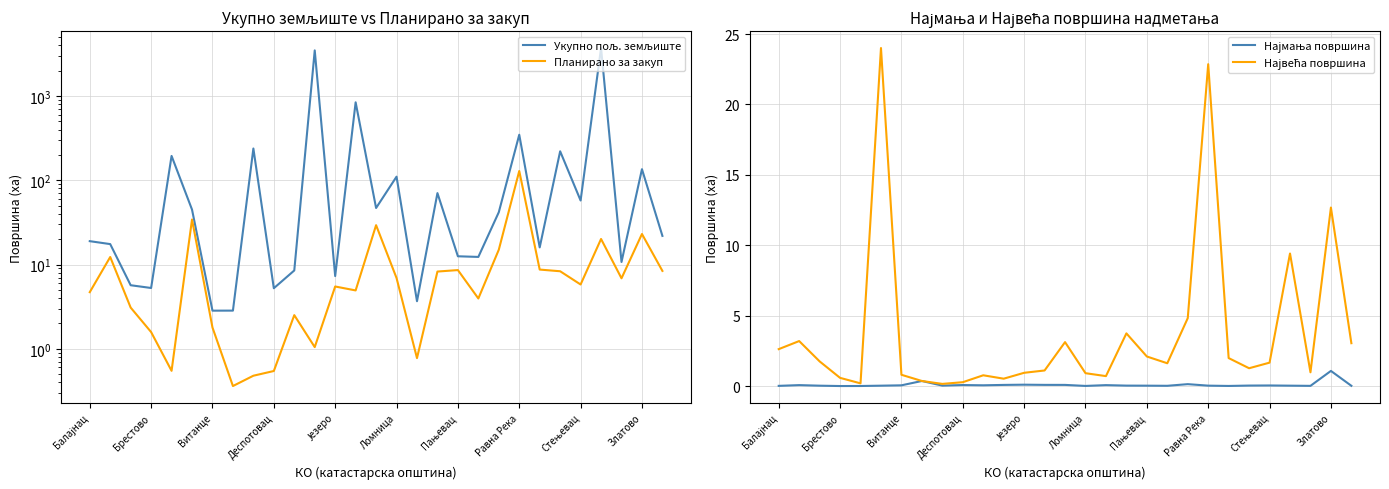

Where is Највећа површина nearest to the value 12?

Златово